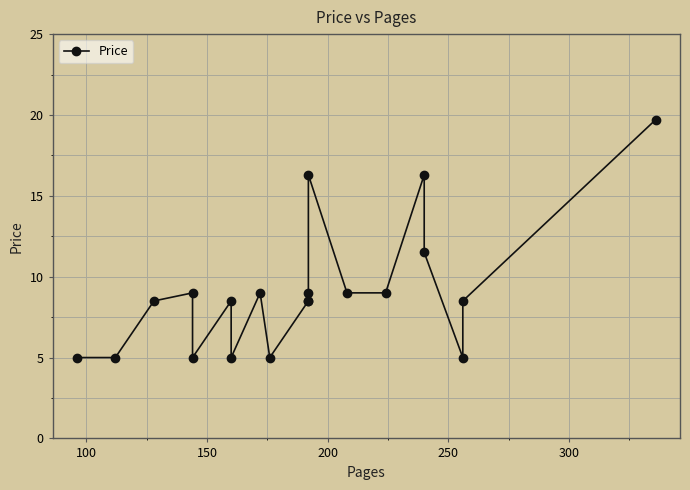

What is the difference between the maximum and second lowest values?

14.7